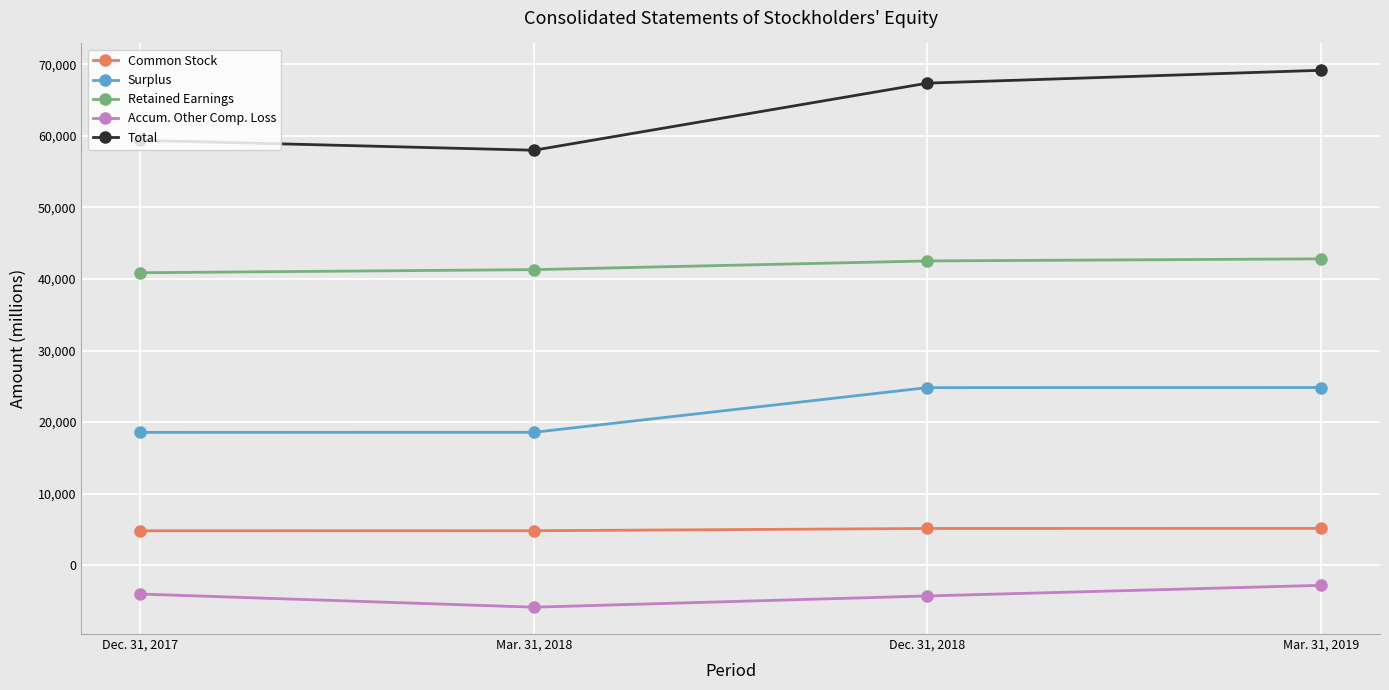

How many data points in Retained Earnings are less than 42525?

2